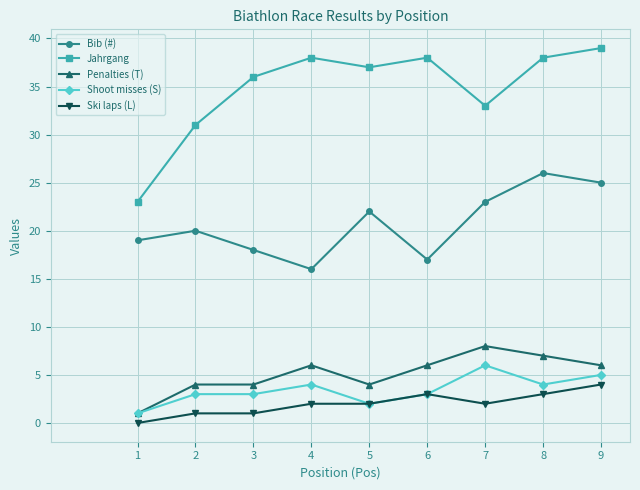

True or false: Ski laps (L) and Jahrgang intersect in this chart.

False